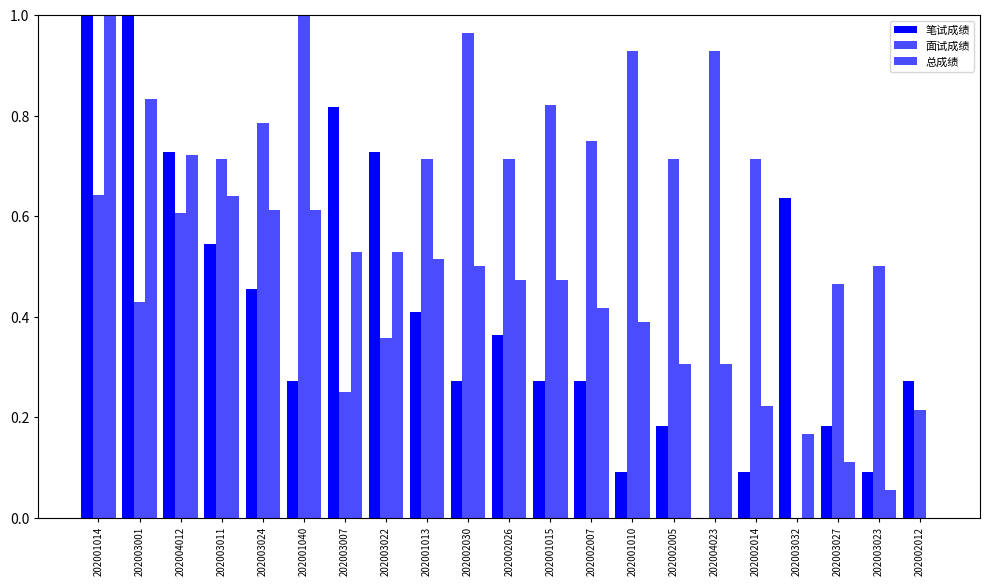

What is the sum of the 笔试成绩 values at 202002005 and 202001013?

0.6